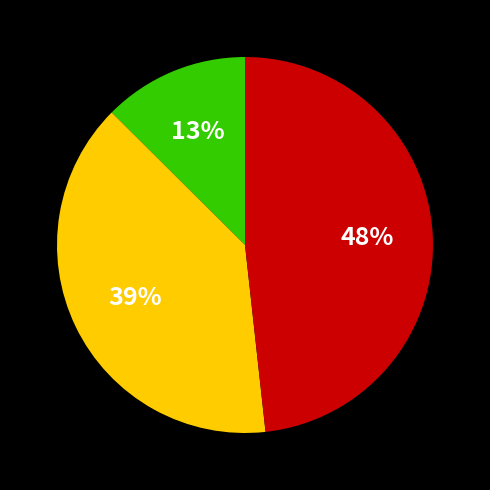

To the nearest percent, what is the average slice percentage?

33%